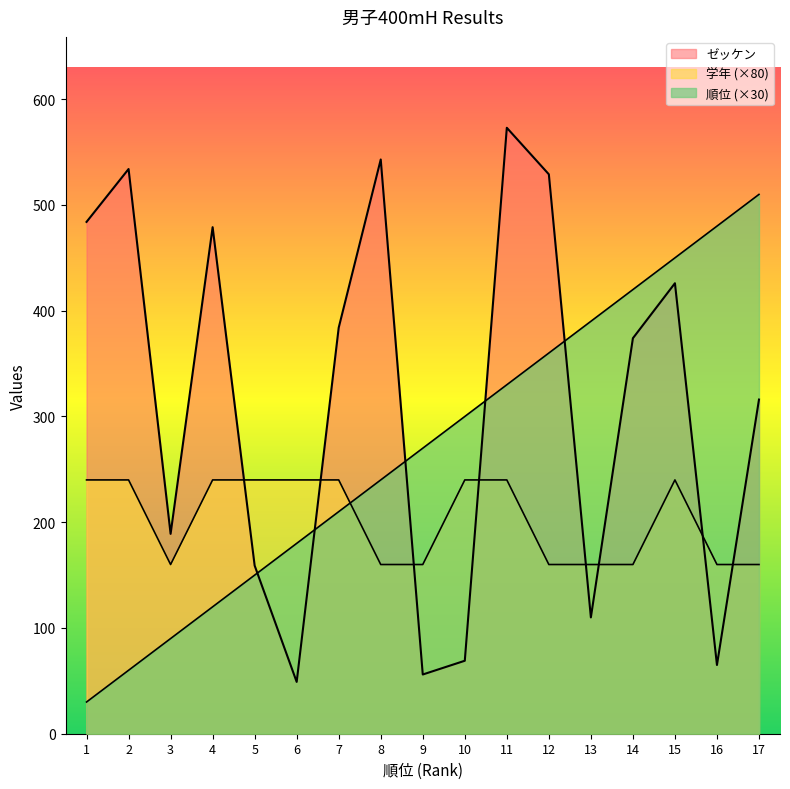

The 順位 series shows 126 at 11. True or false?

False